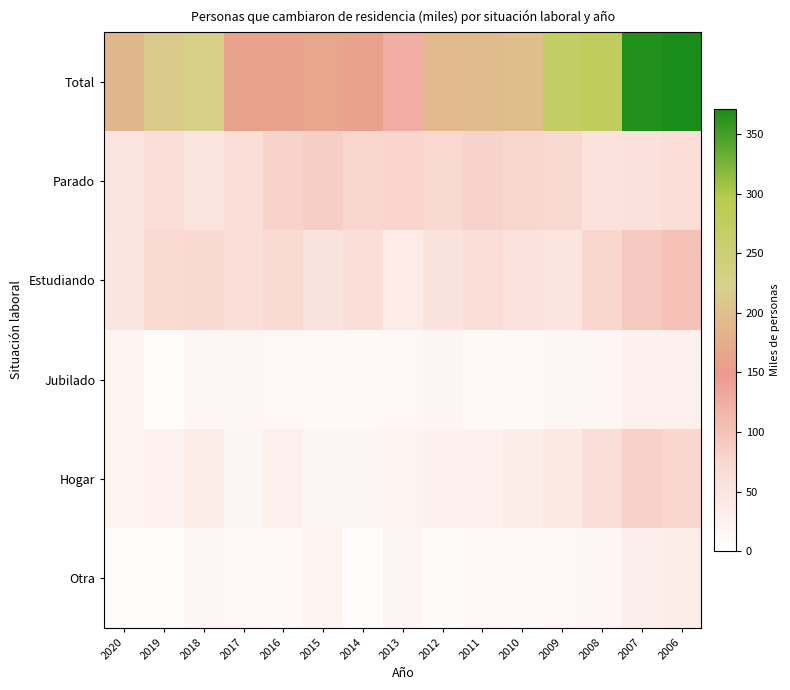

How many categories are shown in the chart?

15